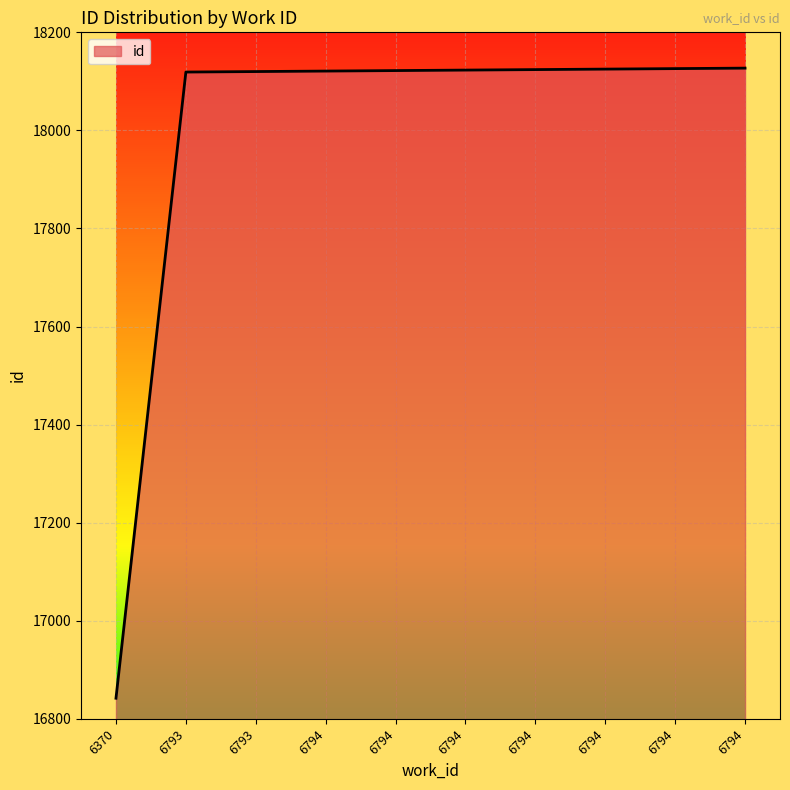

How many lines are shown in the chart?

1